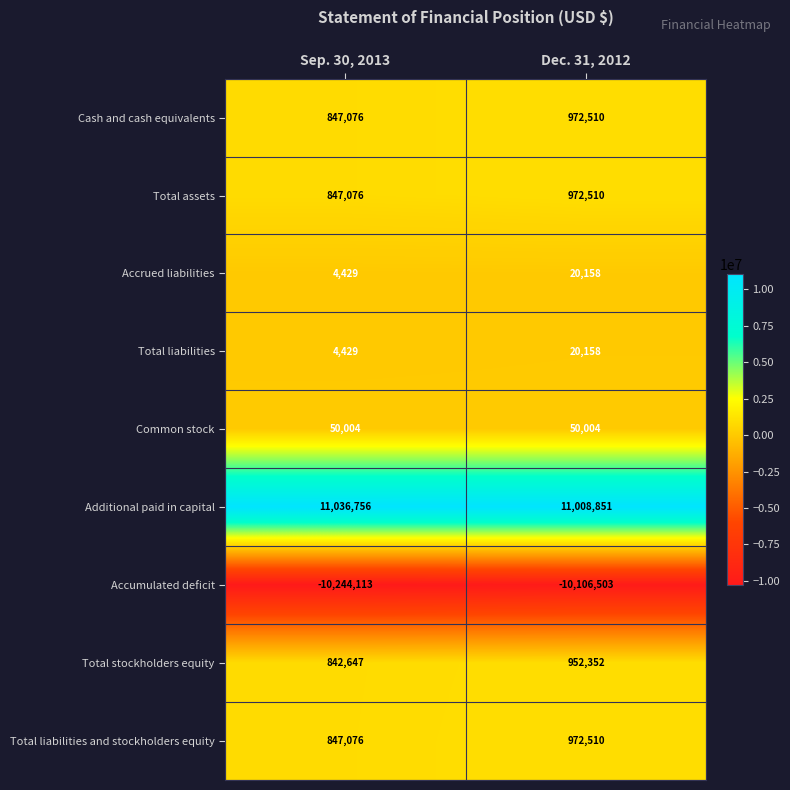

Rank the categories by Total liabilities and stockholders equity value from highest to lowest.

Dec. 31, 2012, Sep. 30, 2013